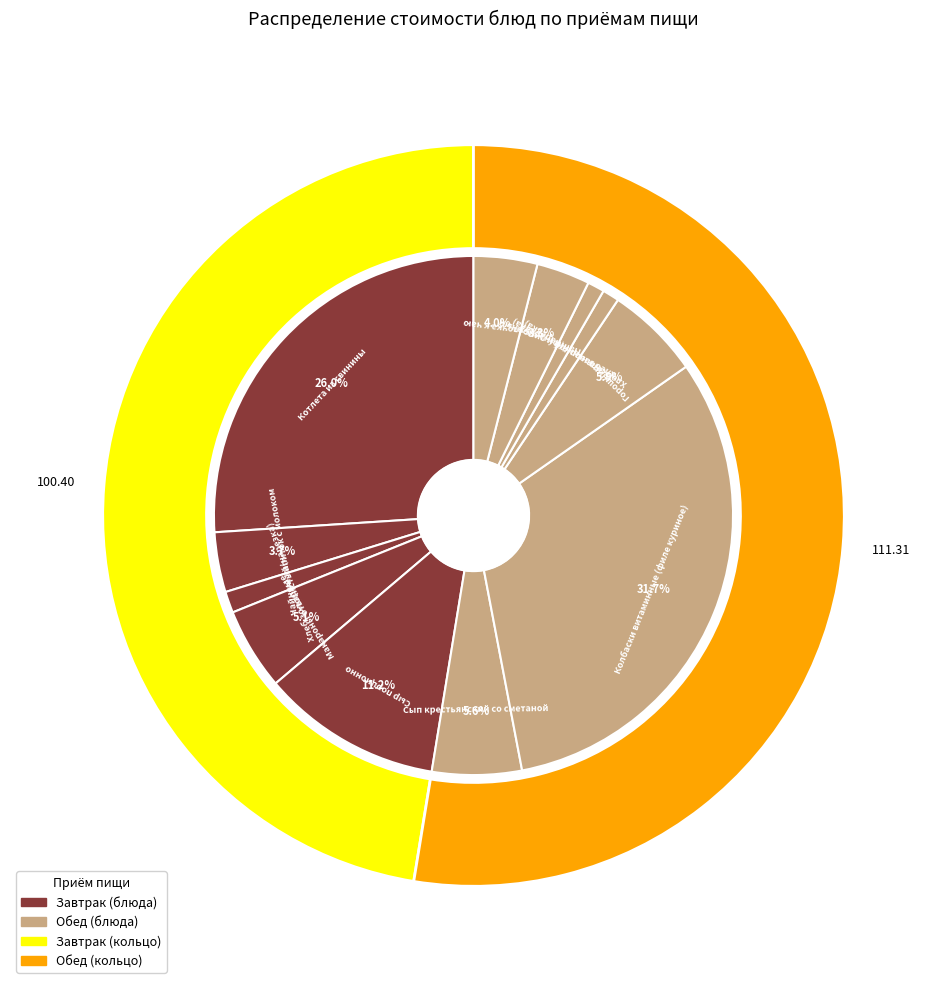

What percentage is the Хлеб заварной (нарезка) slice, to the nearest percent?

1%